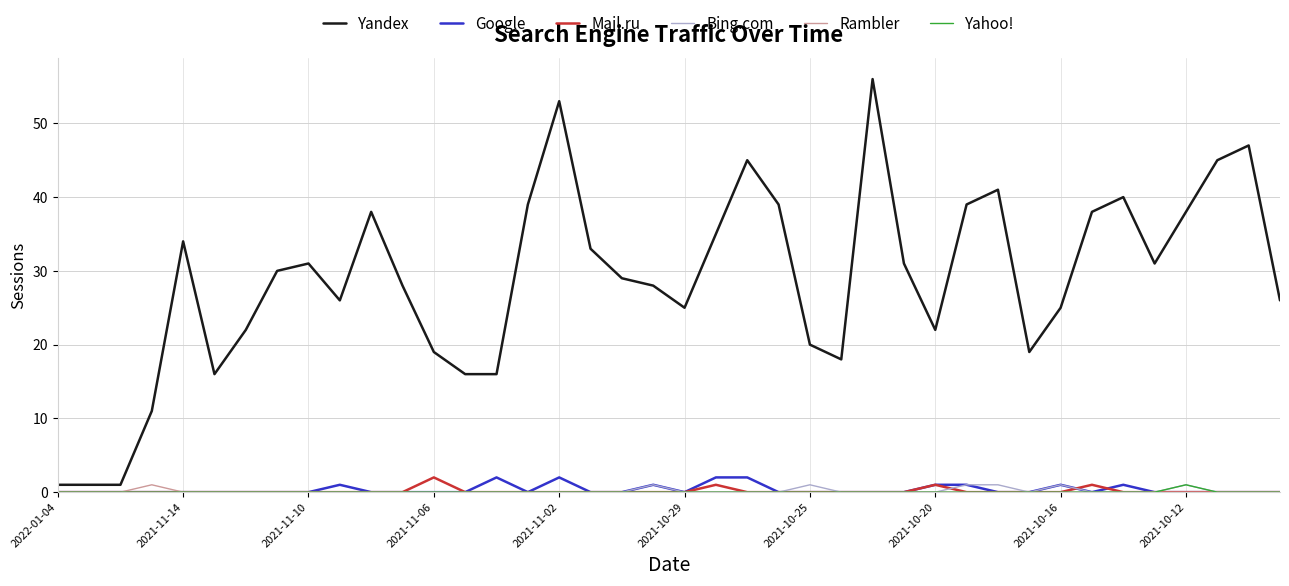

What is the highest value of the Rambler series?

1